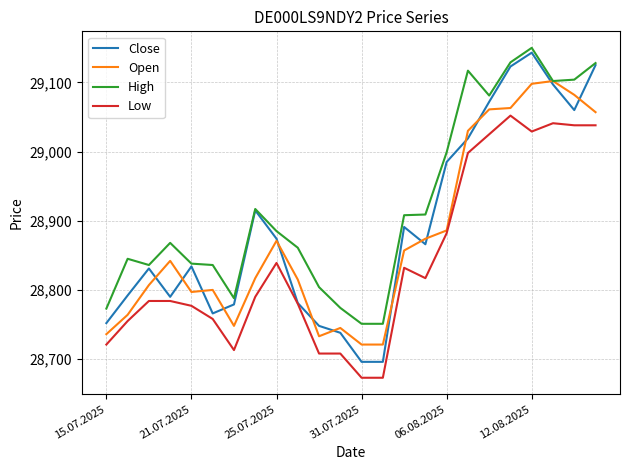

What is the lowest value of the Open series?

28721